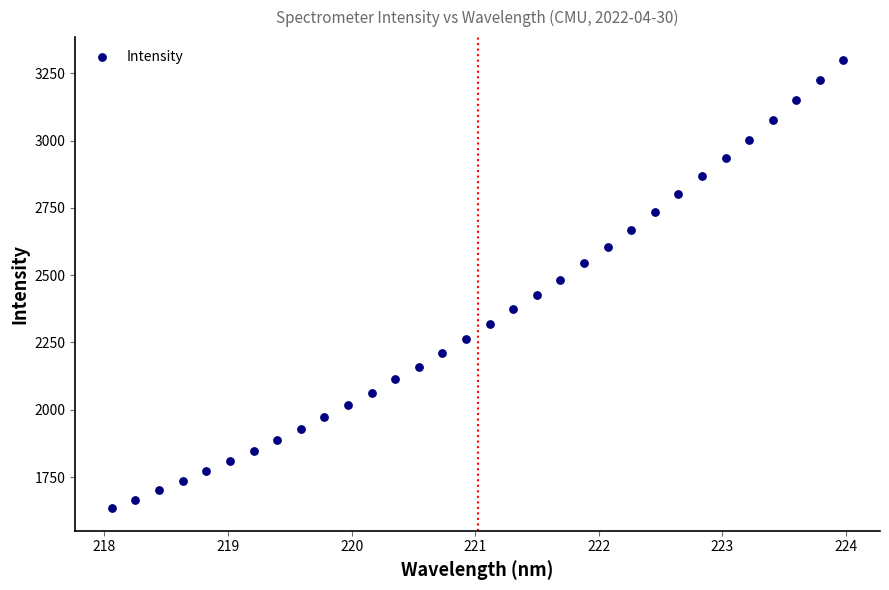

What is the range of Y values (max minus min)?

1667.0